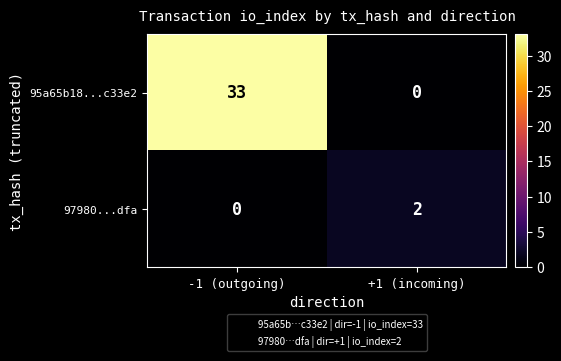

Count the number of categories in the chart.

2